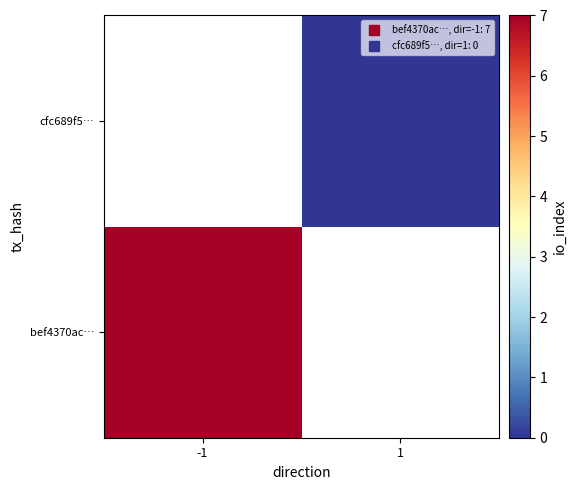

Is the value of cfc689f5… at 1 greater than the value of bef4370ac… at 1?

No